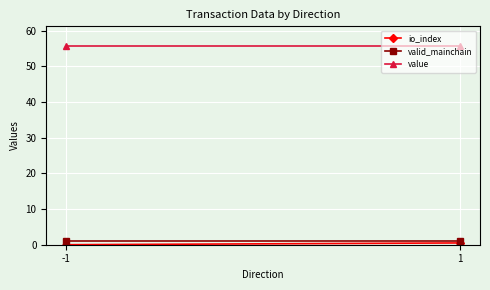

Rank the series by their maximum value, from highest to lowest.

value, valid_mainchain, io_index